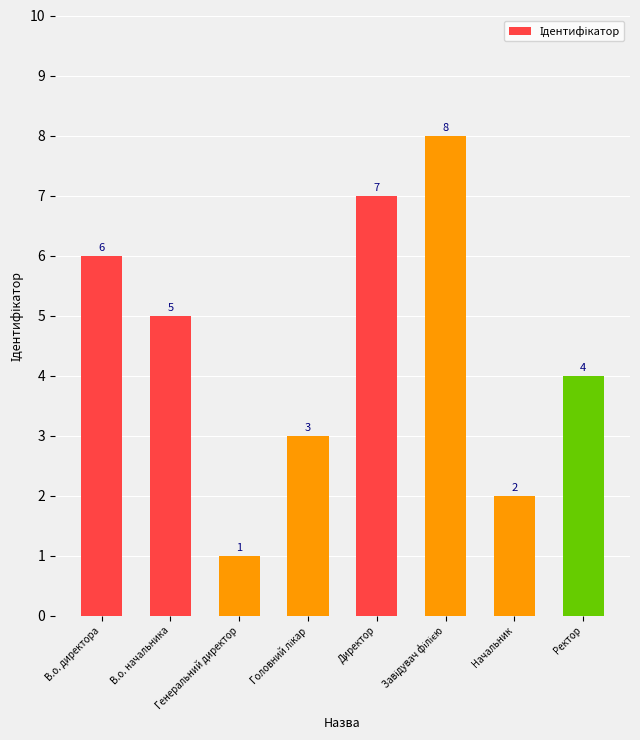

What is the difference between the second highest and minimum values?

6